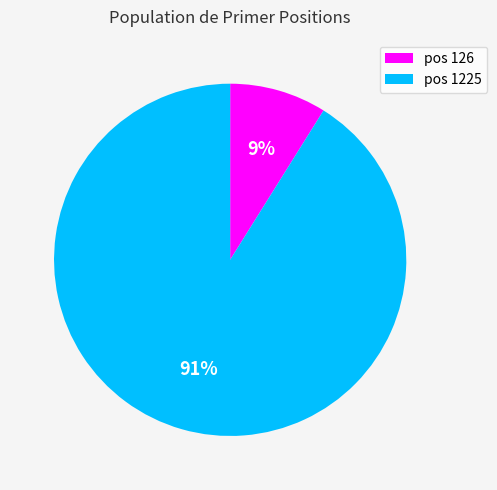

Which category has the smallest portion of the pie?

pos 126